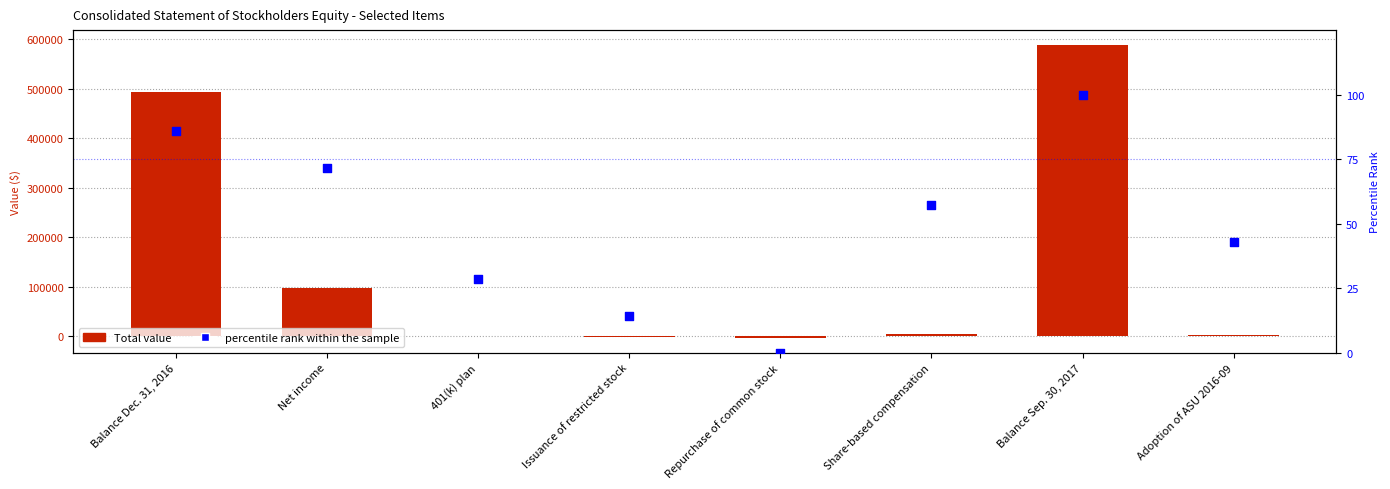

What are all the series names shown in the legend?

Total (value), percentile rank within the sample